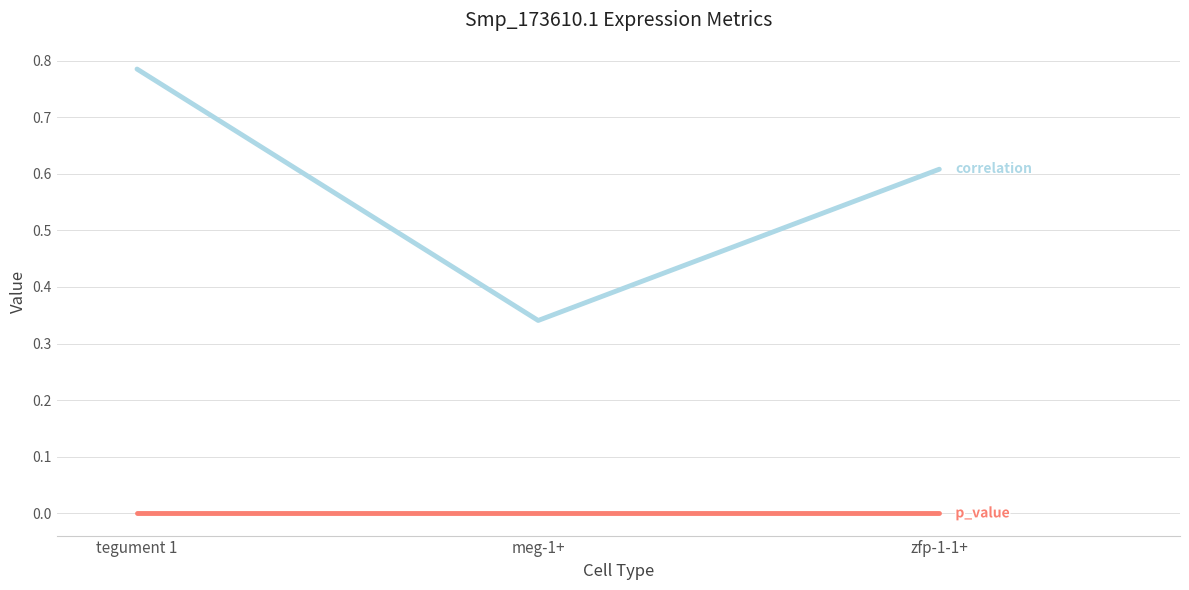

Which category has the highest value across all series?

tegument 1